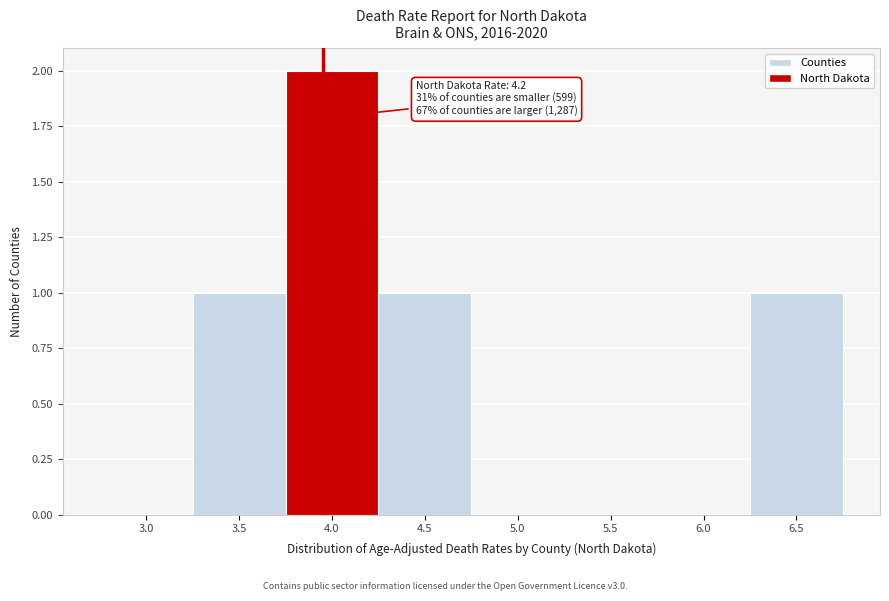

Reading left to right, what are all the values shown in this chart?

3.0=0	3.5=1	4.0=2	4.5=1	5.0=0	5.5=0	6.0=0	6.5=1